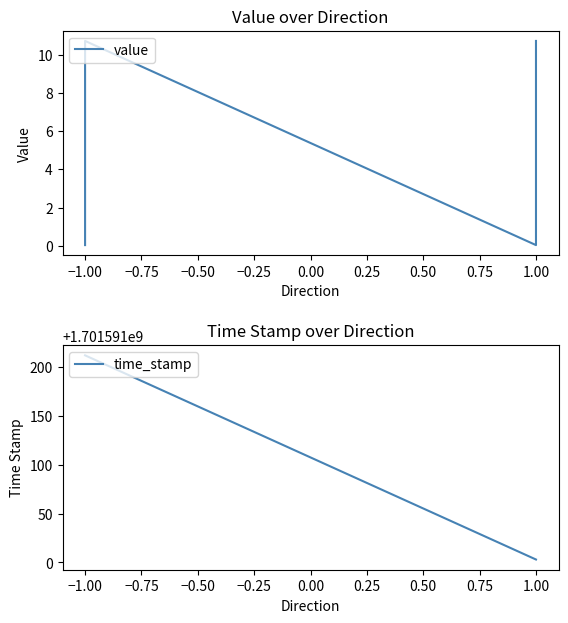

Is it true that time_stamp equals 1701591212.0 at −1.00?

True